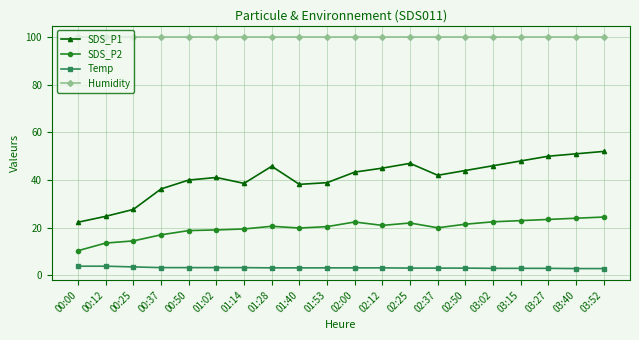

Where does the SDS_P2 series first go above 20?

01:28